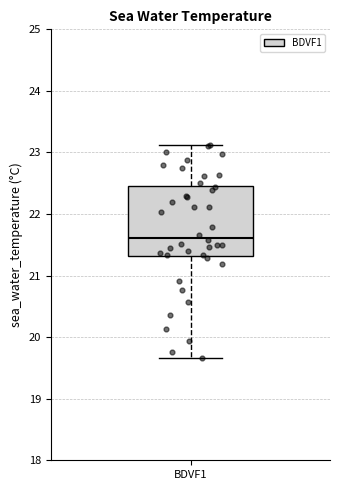

Read this box plot against the y-axis: the position of the median line, the range covered by the box, and the ends of both whiskers. The values are not printed on the chart, so give them approximately, as read against the axis.

median 21.6, box 21.3 to 22.5, whiskers 19.7 to 23.1